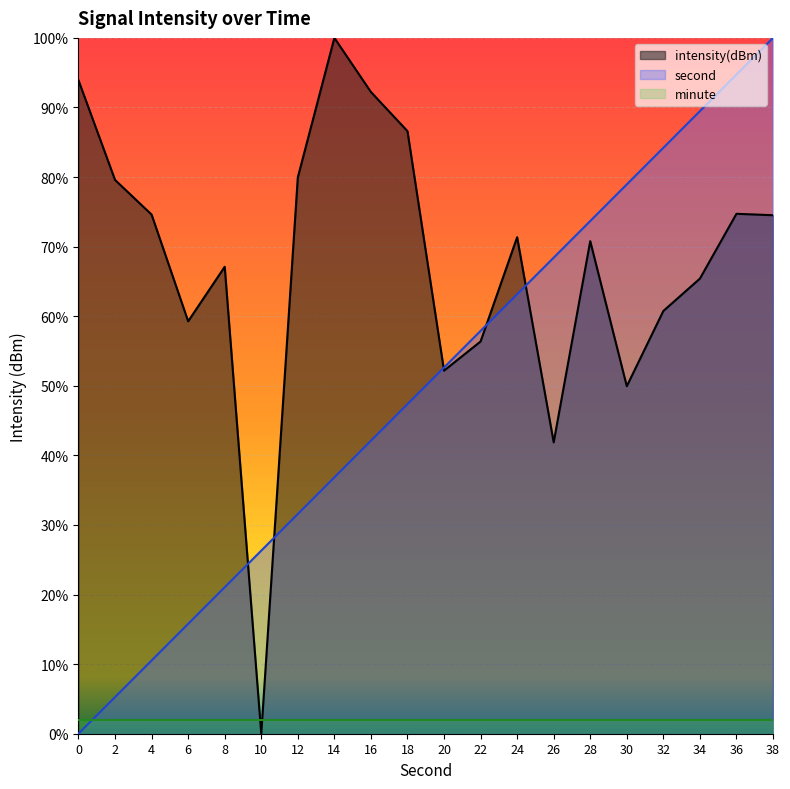

What is the value of the intensity point at the 12th from the left?

56.4